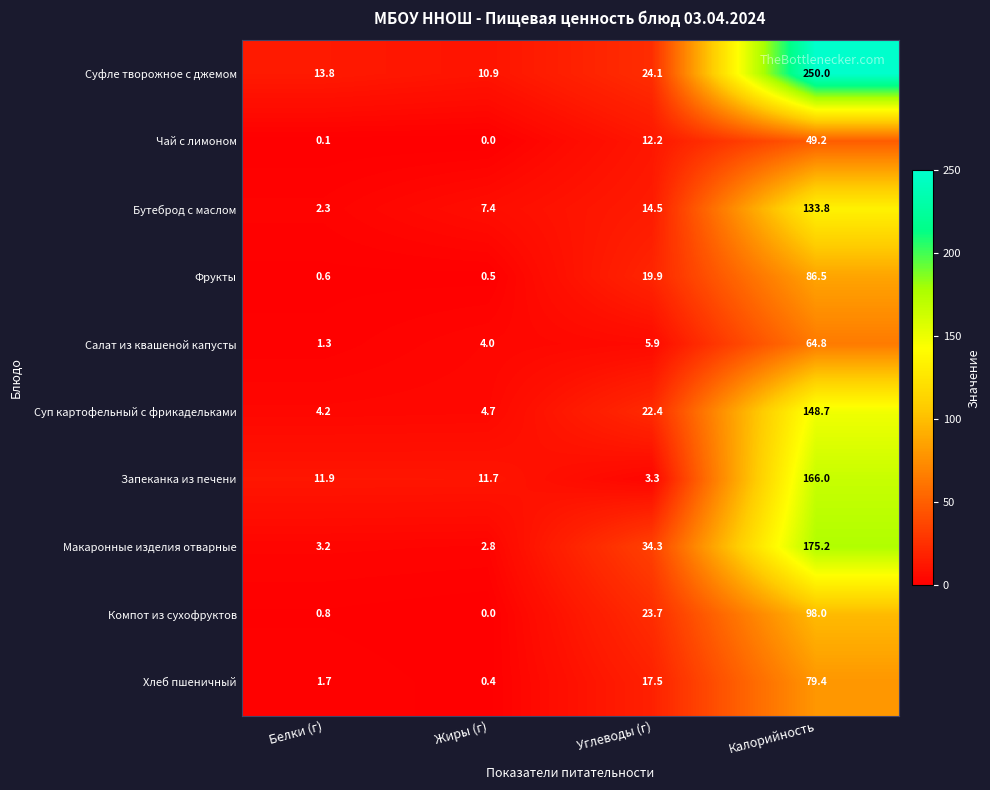

How many series are shown in this chart?

10